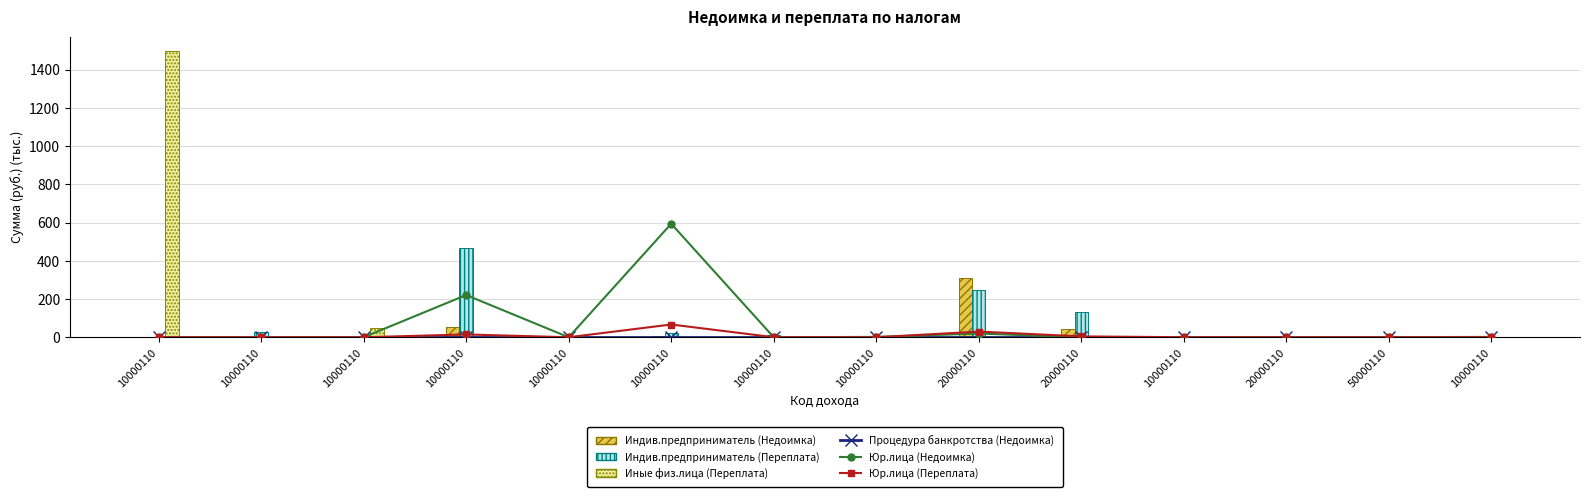

Reading left to right, list all the values displayed in this chart.

Процедура банкротства (Недоимка): 0.0	0.0	0.0	0.0	0.0	0.0	0.0	0.0	0.0	0.0	0.0	0.0	0.0	0.0
Юр.лица (Недоимка): 0.0	0.0	0.0	220.9	0.0	593.8	0.1	1.7	19.5	0.0	0.0	0.0	0.6	1.6
Юр.лица (Переплата): 0.0	0.0	0.0	14.7	0.0	66.7	0.3	0.0	29.6	4.5	0.1	0.0	0.0	0.0
Индив.предприниматель (Недоимка): 0.0	6.1	0.0	54.1	0.0	8.5	0.4	1.9	309.7	44.6	0.0	6.2	0.0	0.0
Индив.предприниматель (Переплата): 0.0	26.5	0.0	467.3	7.1	22.2	9.5	3.2	247.8	132.0	0.0	0.3	0.0	0.0
Иные физ.лица (Переплата): 1497.9	0.0	49.8	0.0	0.0	0.0	0.0	0.0	0.0	2.5	0.0	0.0	0.0	0.0